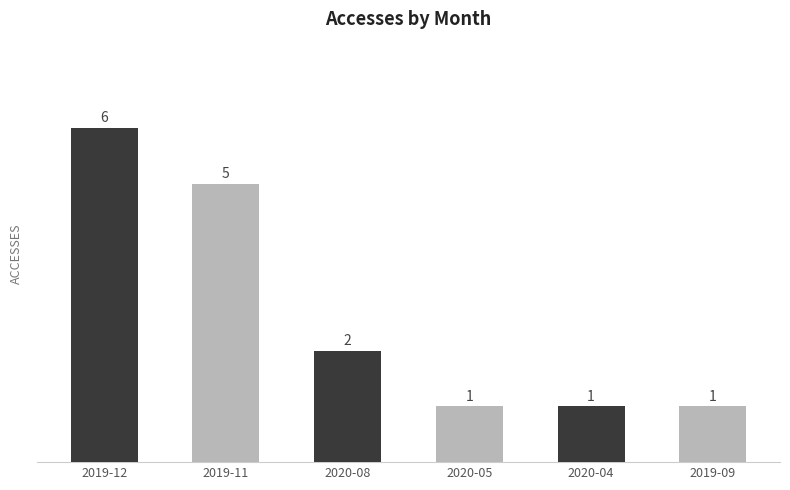

How many values are below 2?

3